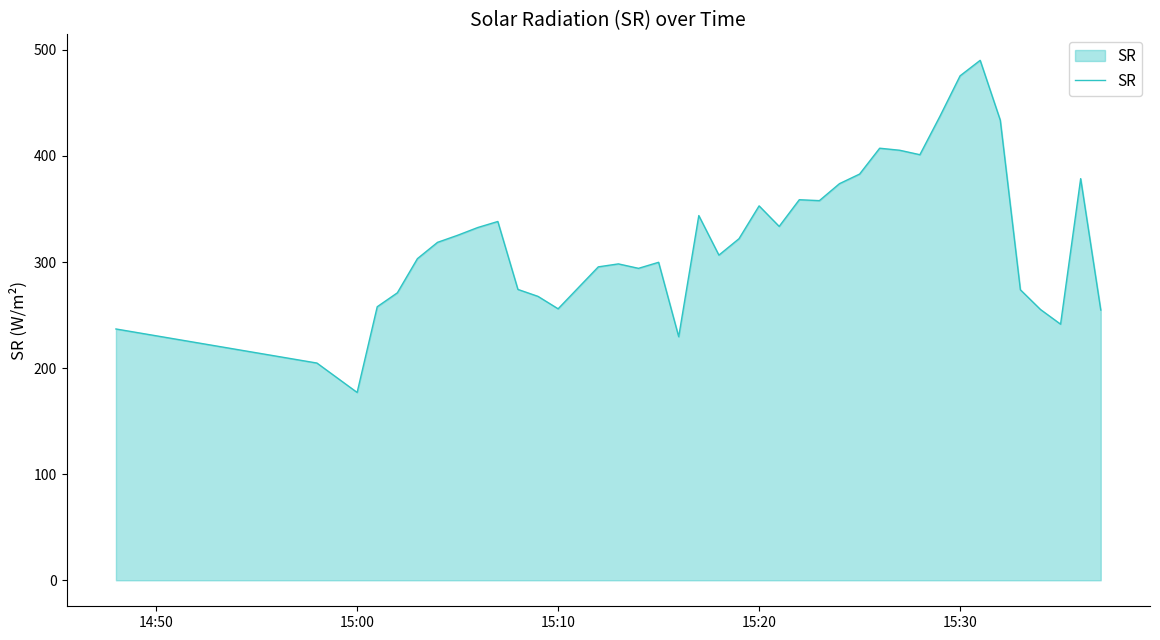

What is the difference between the maximum and minimum values?

313.1